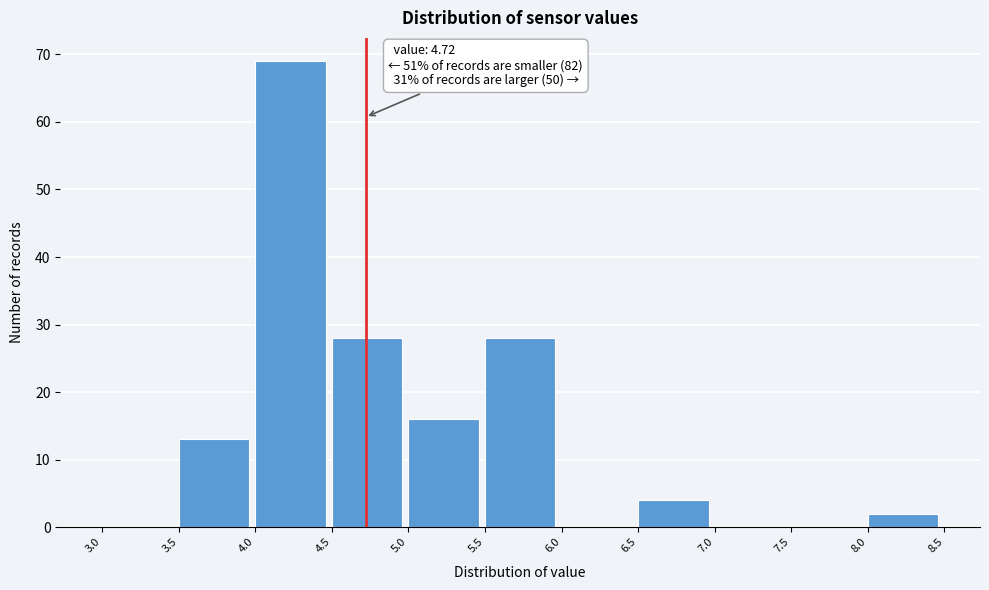

Which range on the x-axis has the tallest bar?

4.0 to 4.5